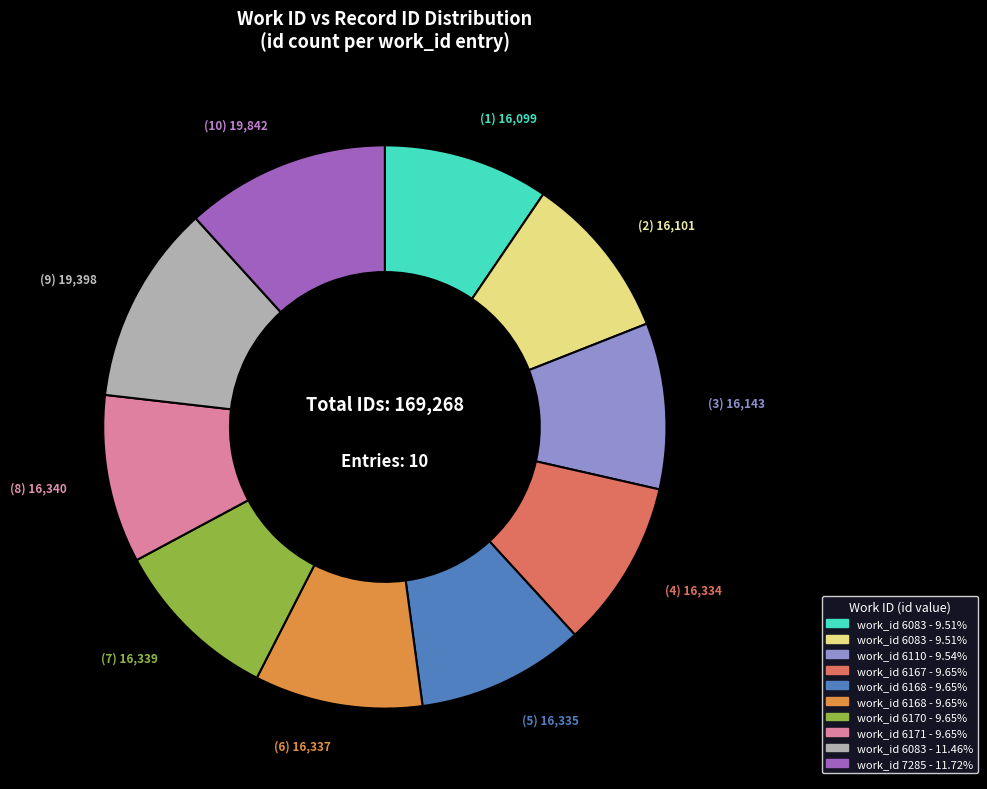

Is there a majority slice in this chart?

No